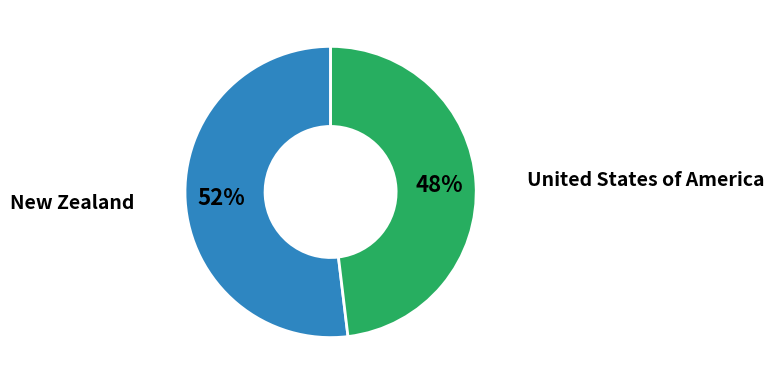

Combined, do New Zealand and United States of America account for over 50%?

Yes